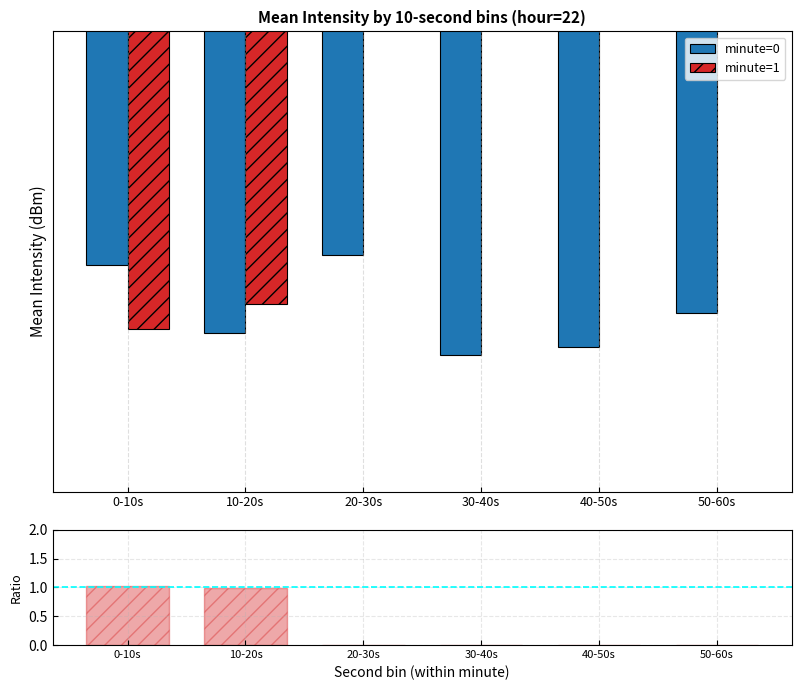

Is it true that minute1/minute0 equals -0.6 at 40-50s?

False